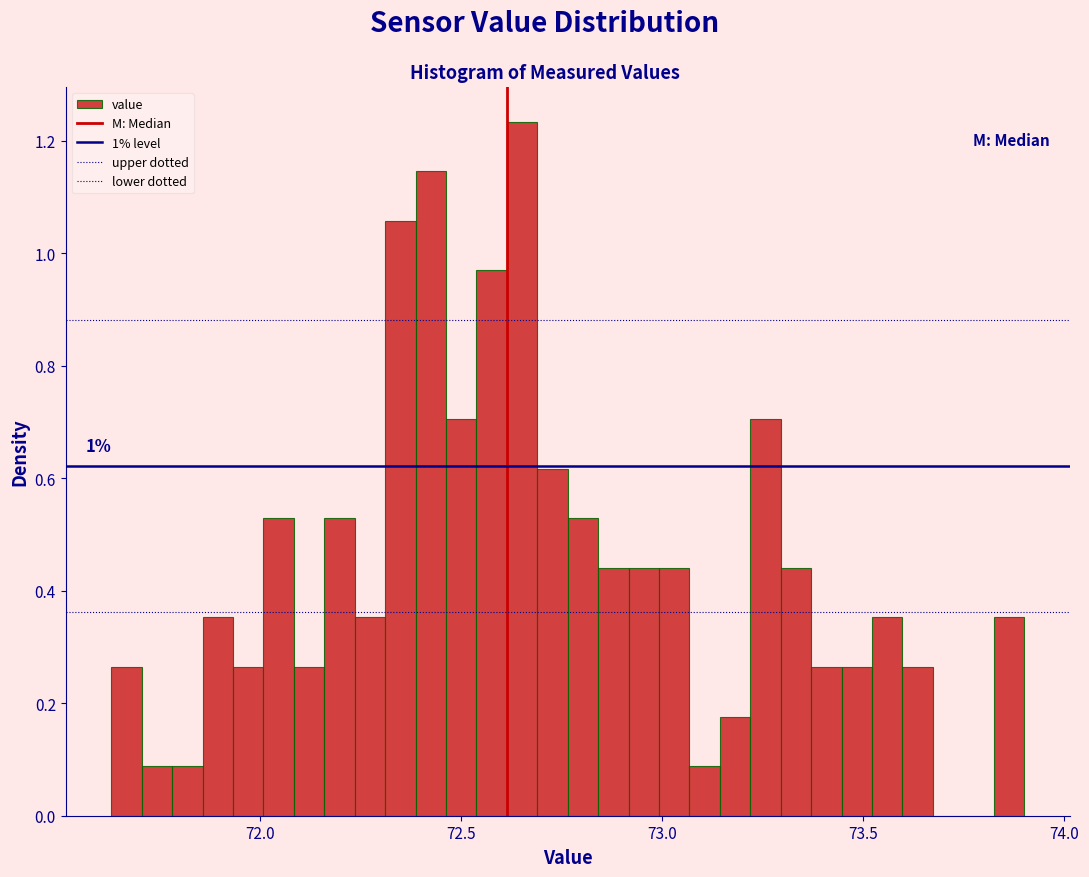

Read against the x-axis, roughly where is the centre of the tallest bar?

72.65